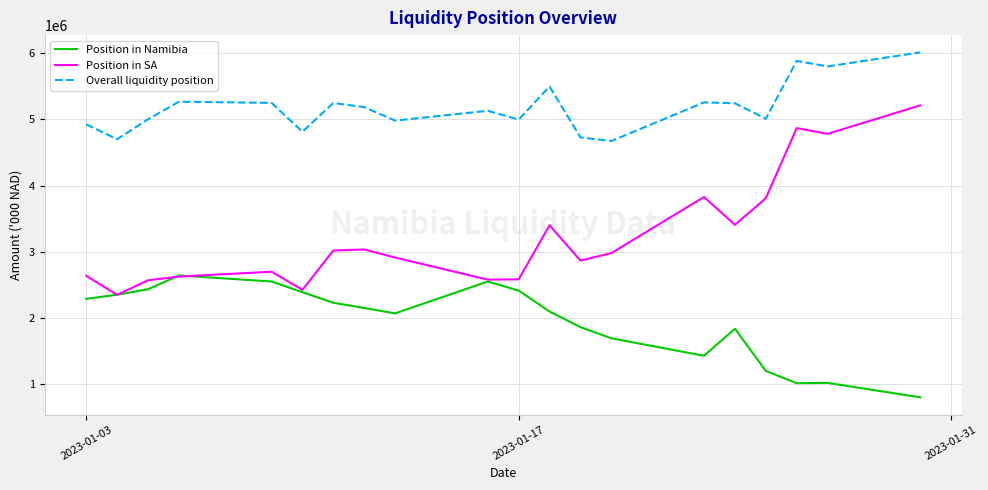

True or false: Position in SA and Overall liquidity position intersect in this chart.

False